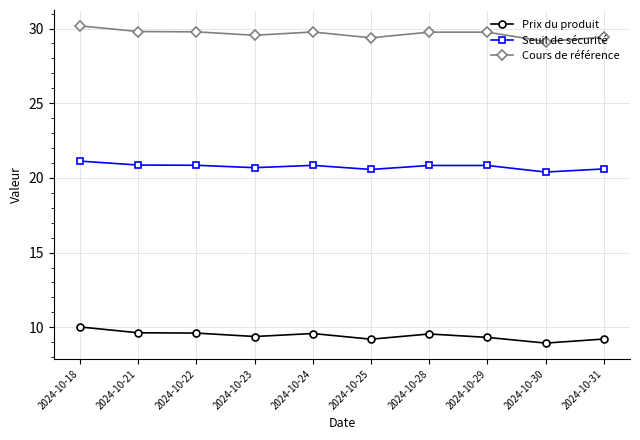

What is the minimum value shown in the chart?

8.9